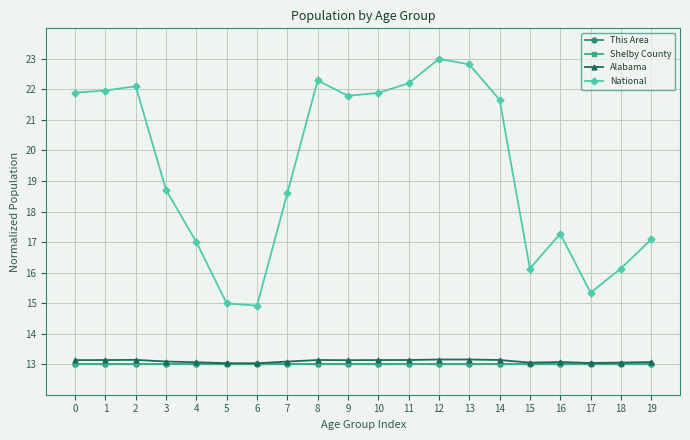

What is the value of the Shelby County point at the 9th from the left?

13.0